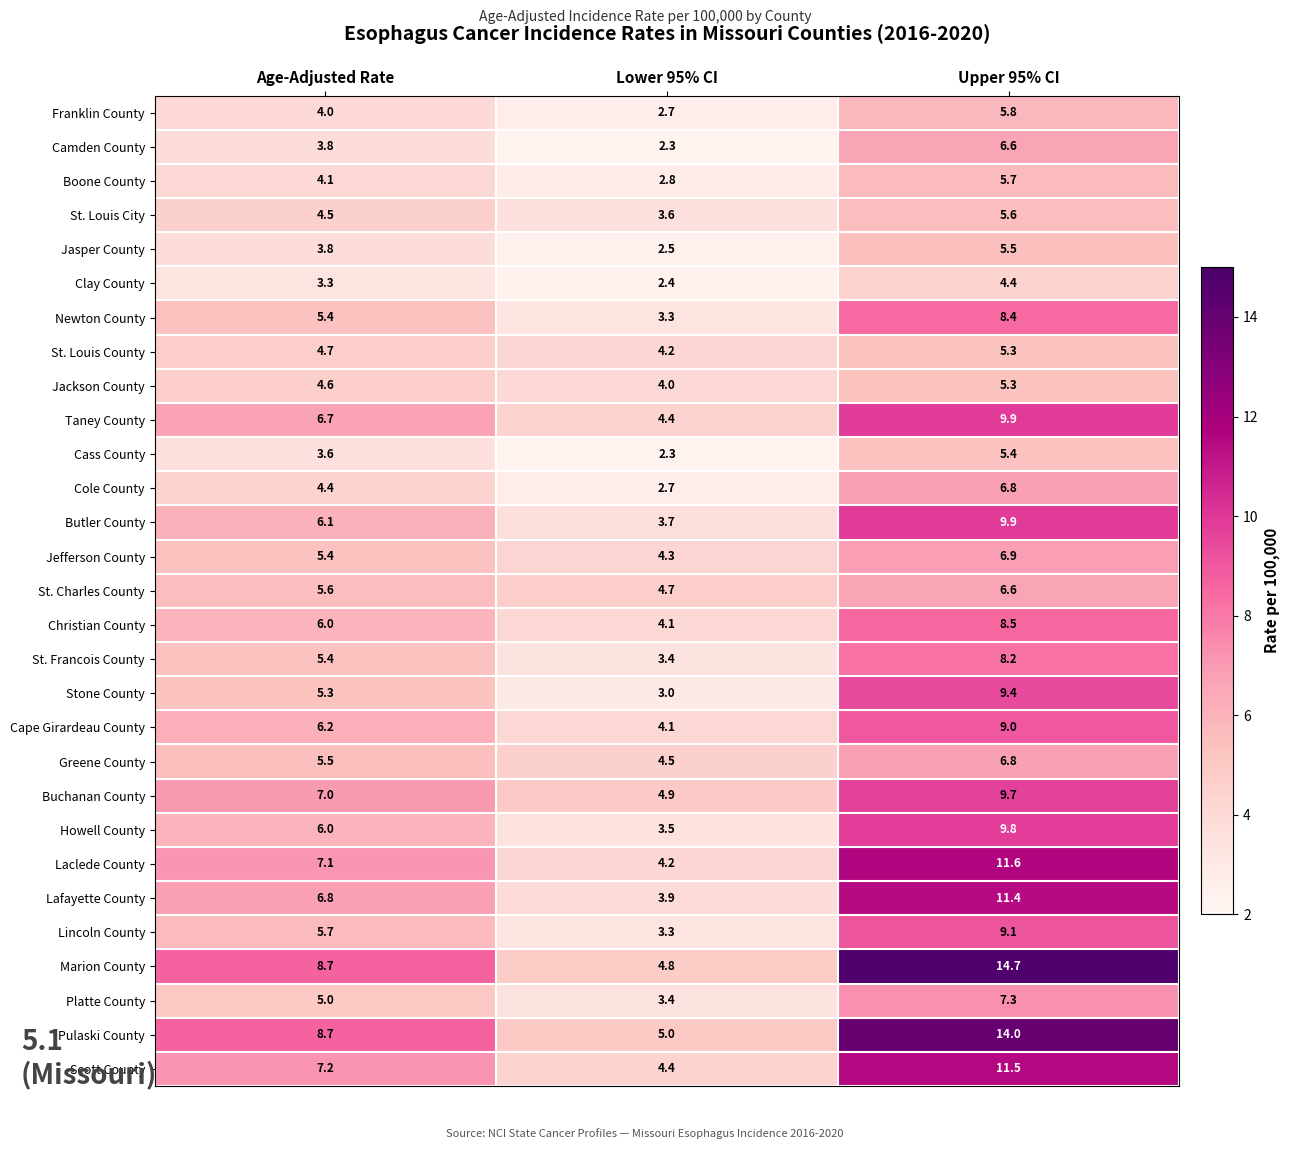

What is the sum of all Laclede County values?

22.9